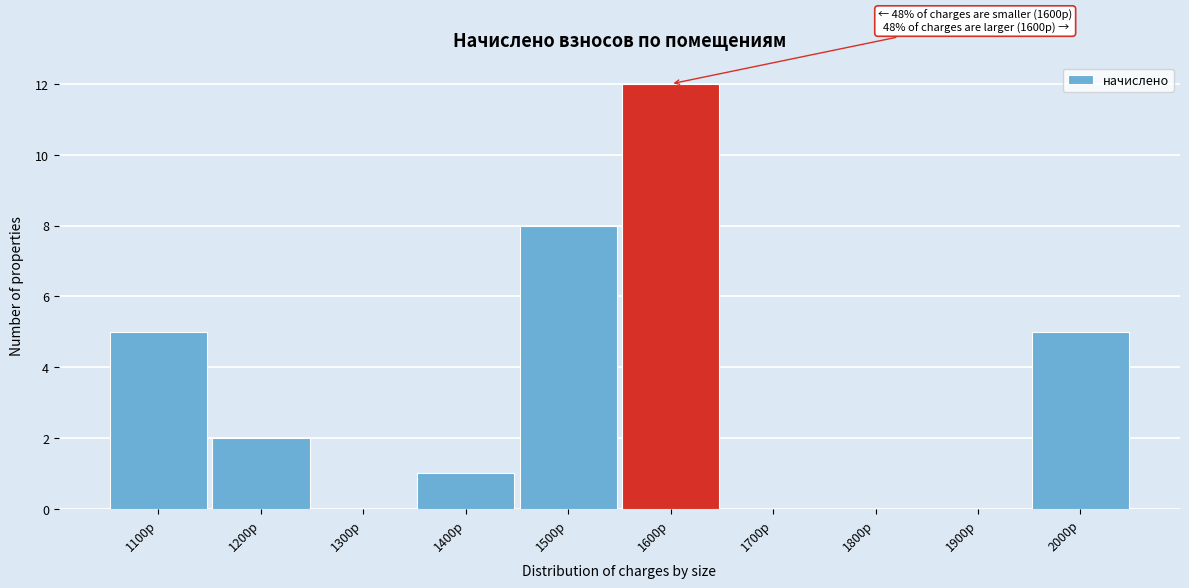

Reading left to right, extract all data points from this chart.

1100р=5	1200р=2	1300р=0	1400р=1	1500р=8	1600р=12	1700р=0	1800р=0	1900р=0	2000р=5